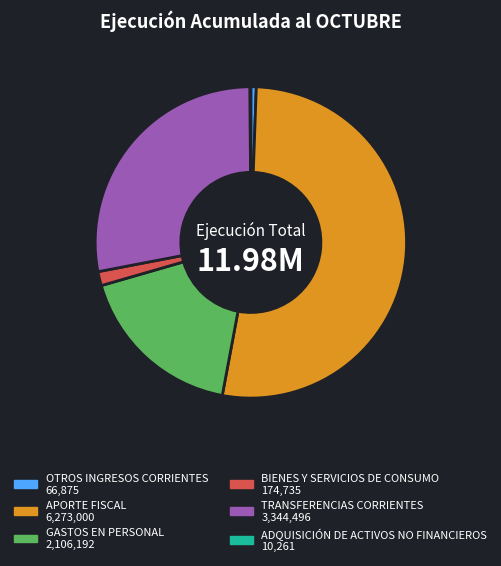

Is the sum of BIENES Y SERVICIOS DE CONSUMO and APORTE FISCAL greater than half?

Yes